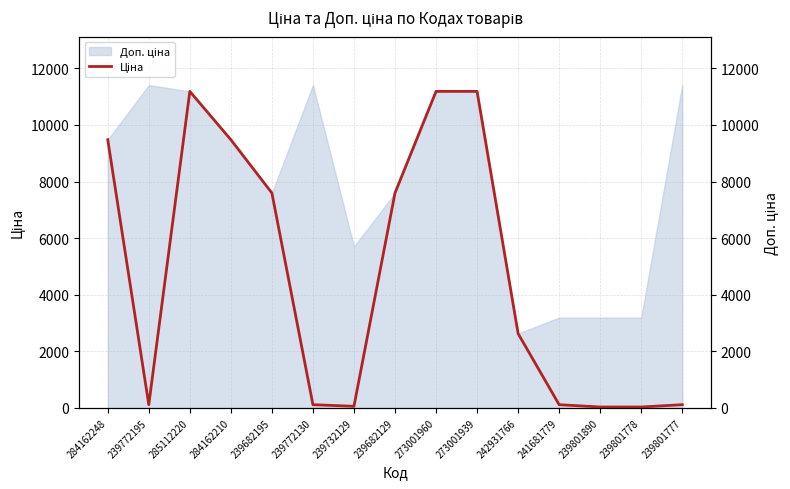

What is the value of the 2nd point from the left?

114.1